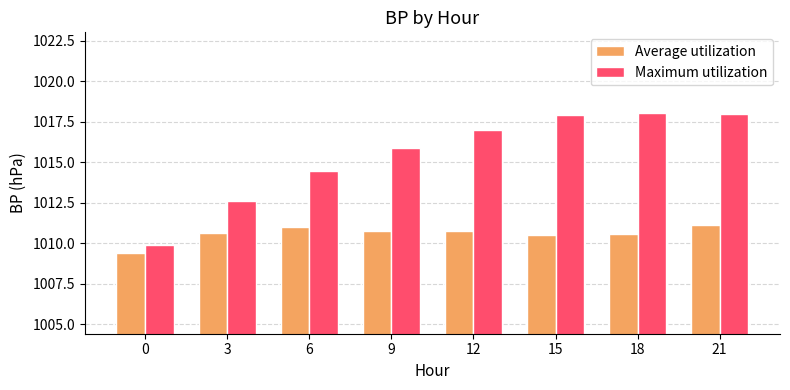

List the series in order of their peak value, lowest first.

Average utilization, Maximum utilization